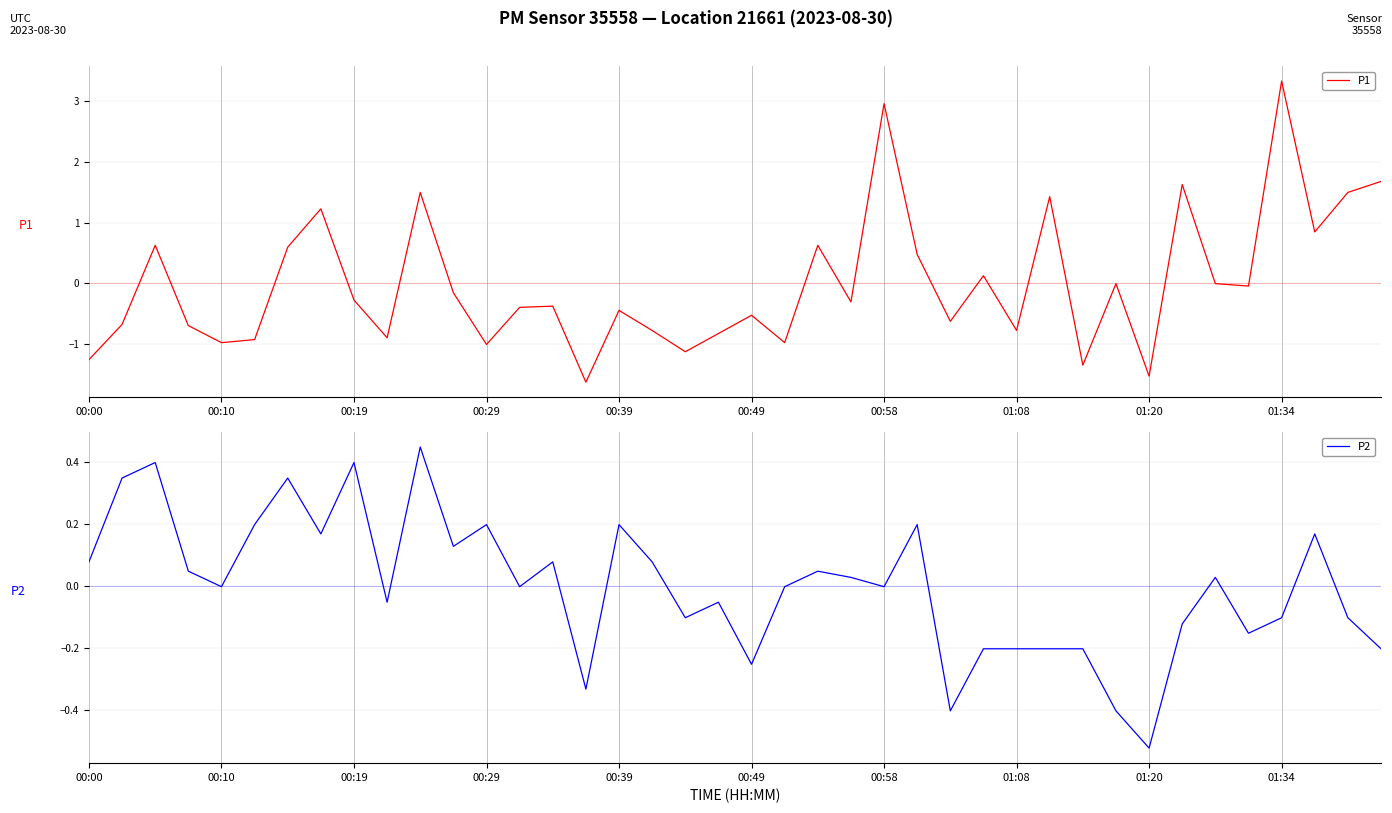

The P1 series shows -1.0 at 01:08. True or false?

False